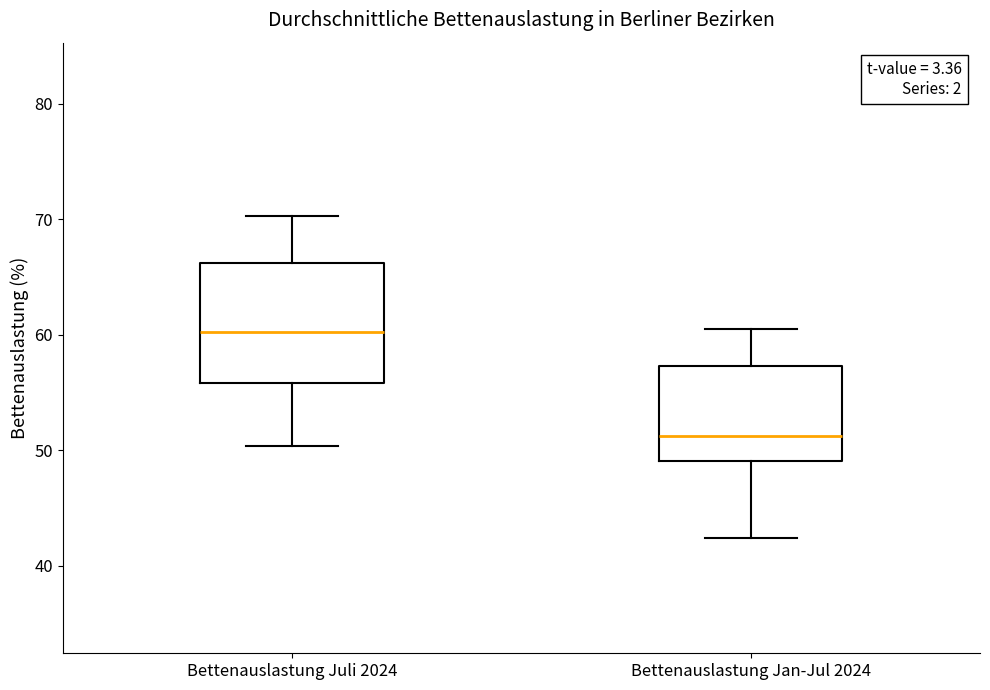

Reading left to right, read every box against the y-axis: the position of its median line, the range the box covers, and the ends of its whiskers. The values are not printed on the chart, so give them approximately, as read against the axis.

Bettenauslastung Juli 2024: median 60, box 56 to 66, whiskers 50 to 70
Bettenauslastung Jan-Jul 2024: median 51, box 49 to 57, whiskers 42 to 61